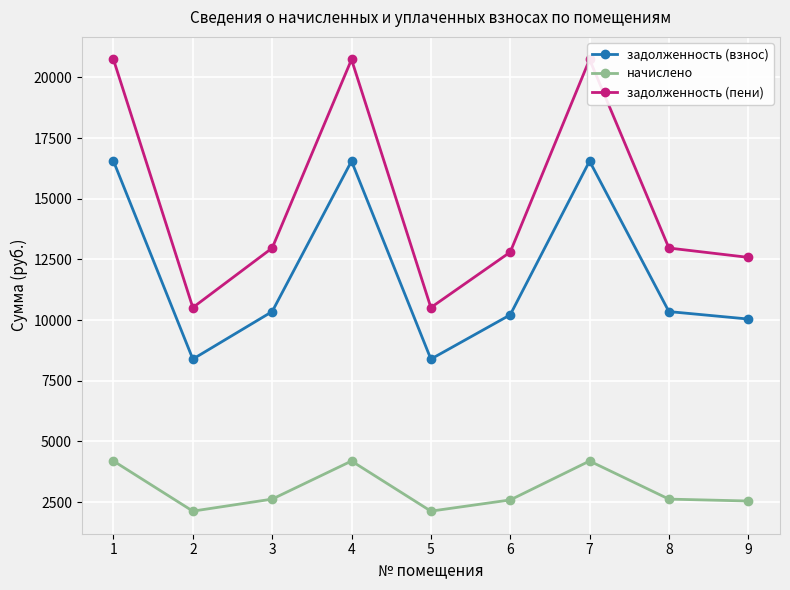

True or false: начислено has a value of 849.4 at 4.

False